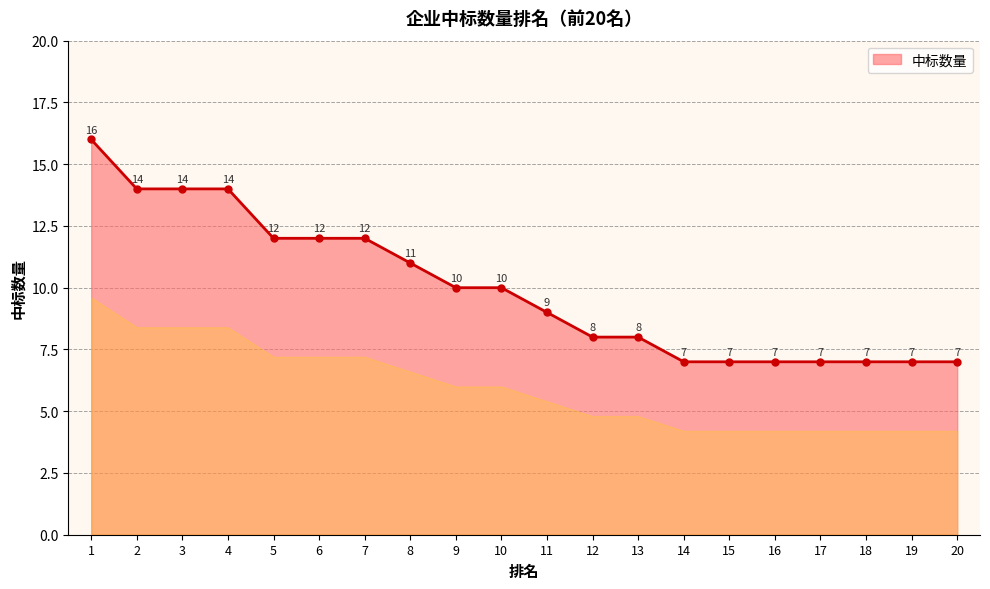

What is the smallest value displayed?

7